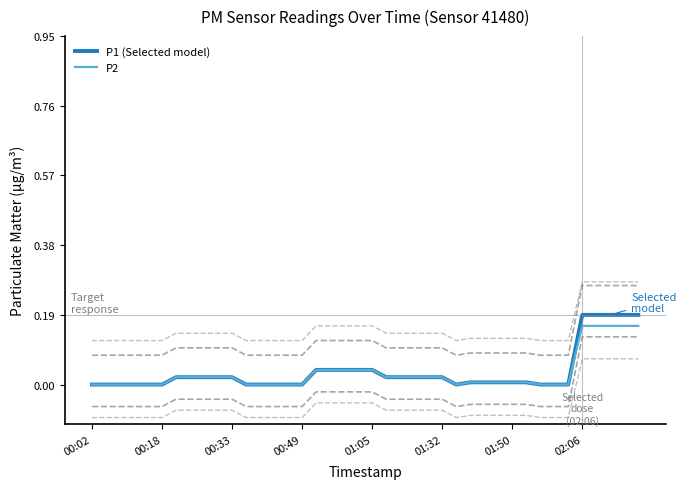

Rank the series by their average value, from highest to lowest.

P1 (Selected model), P2